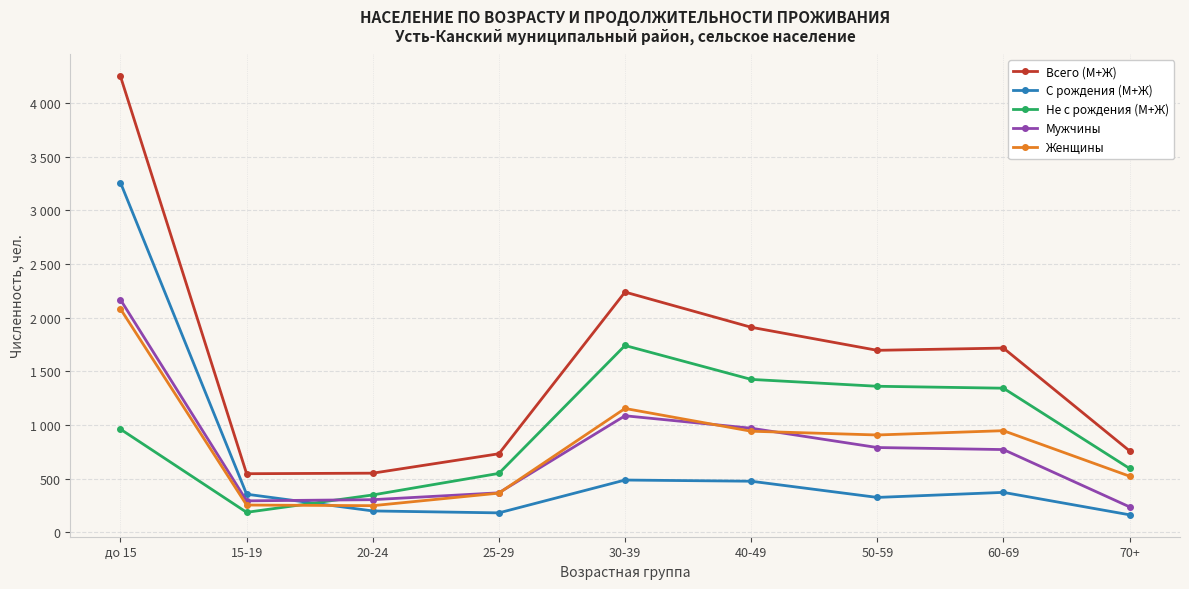

After their last crossing, which series has the higher values: Не с рождения (М+Ж) or С рождения (М+Ж)?

Не с рождения (М+Ж)